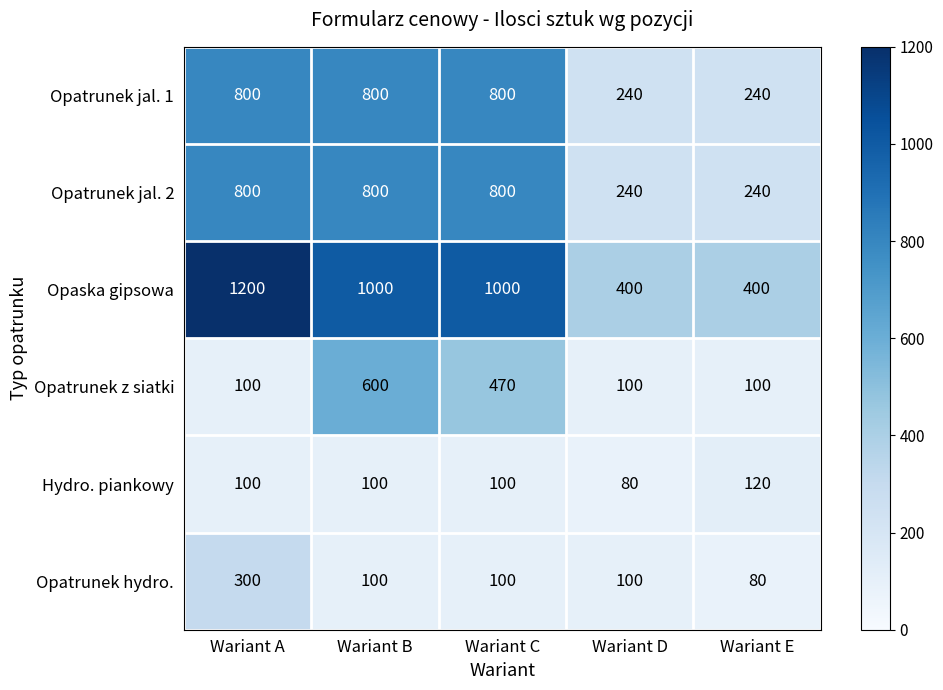

What is the total value across all series at Wariant C?

3270